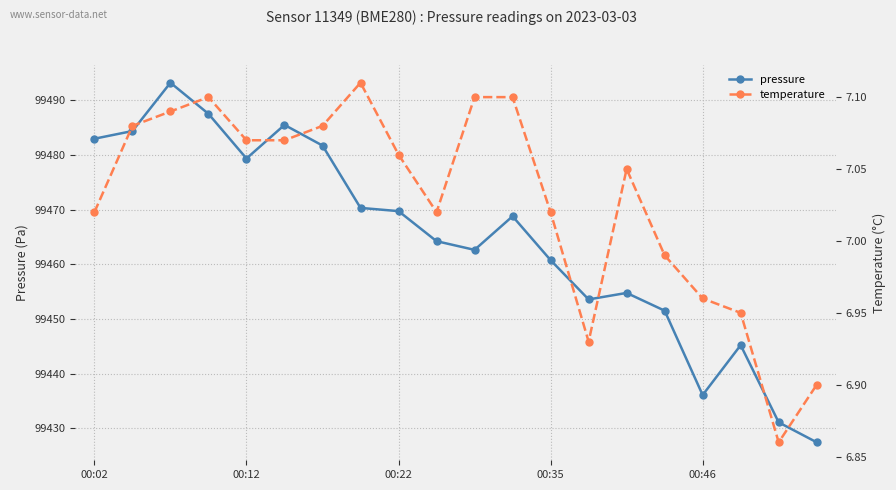

Is it true that temperature equals 6.9 at 18?

True